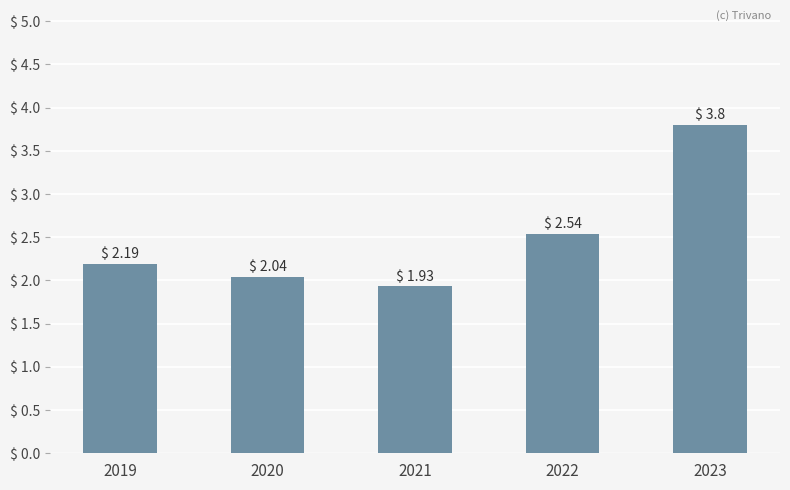

Rank the categories by value from highest to lowest.

2023, 2022, 2019, 2020, 2021